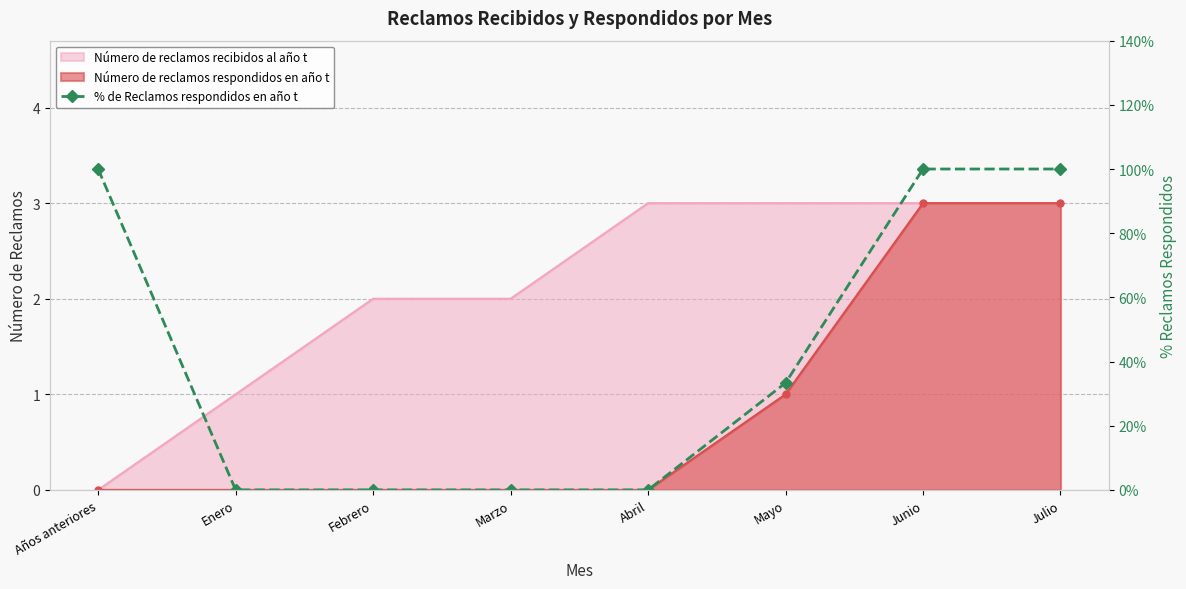

How many positive values are there?

4